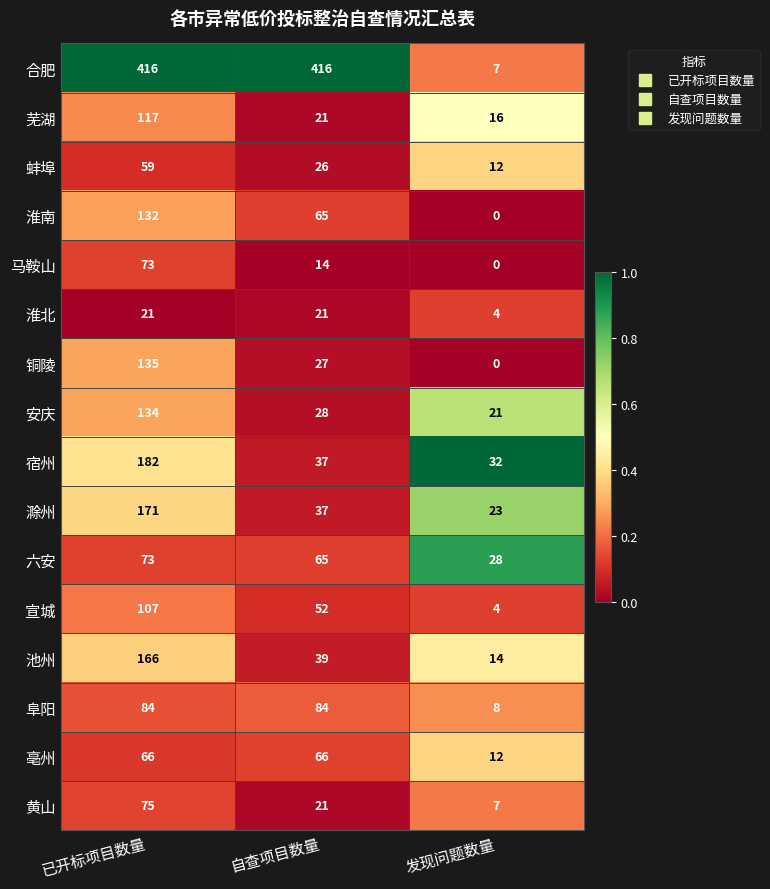

Between 自查项目数量 and 发现问题数量, which series saw the biggest shift?

合肥